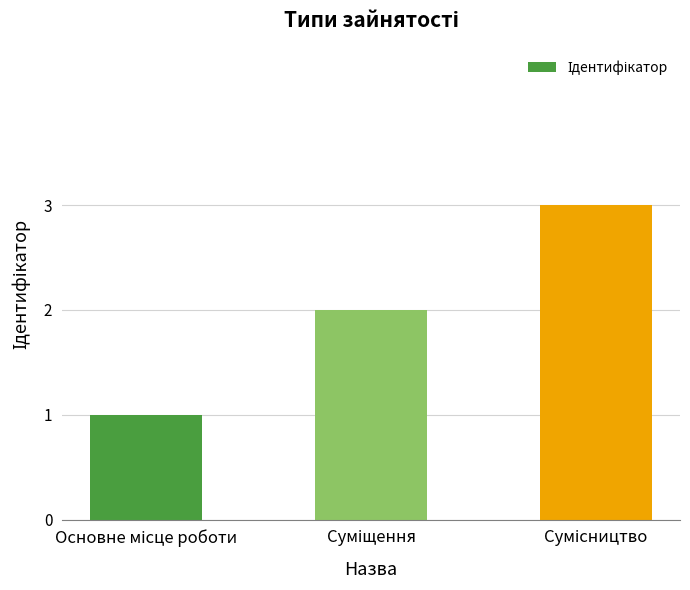

What is the greatest value displayed?

3